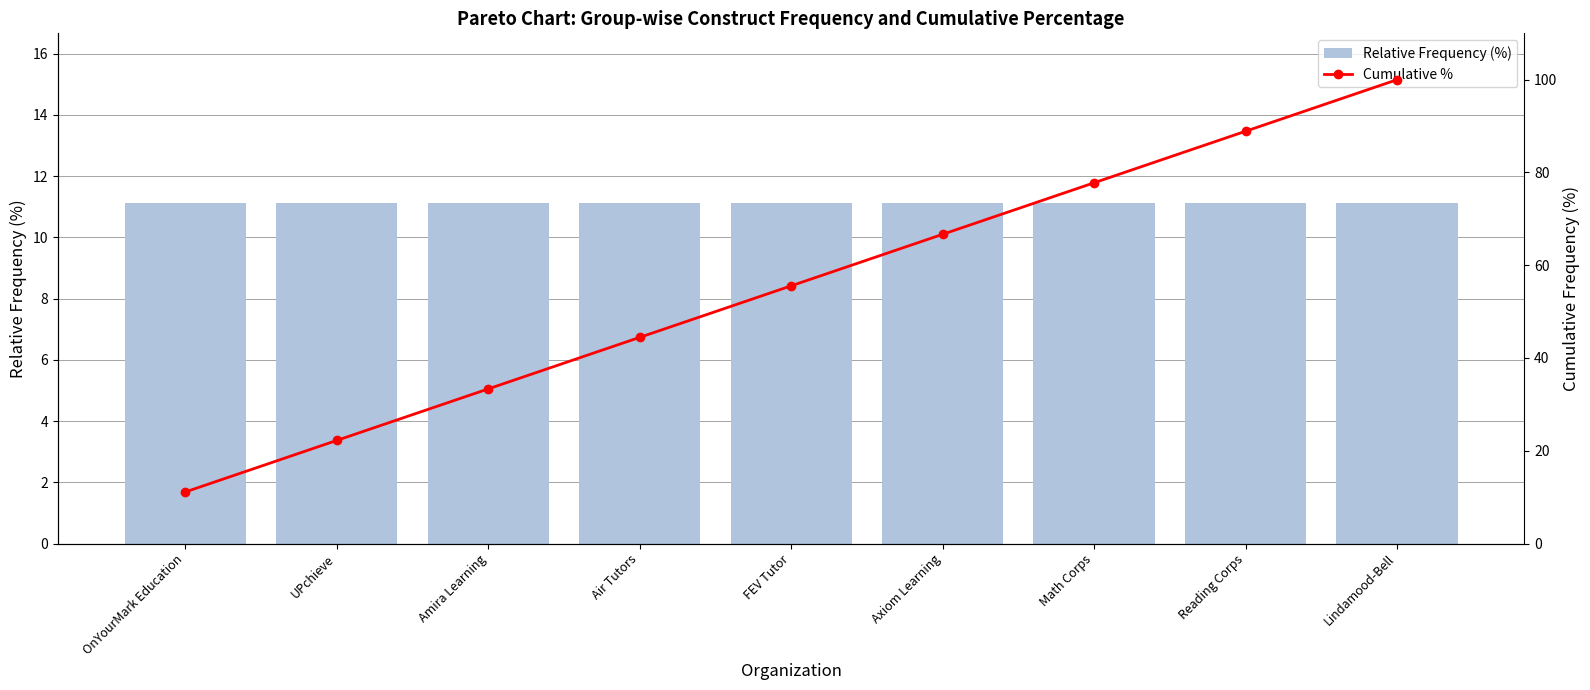

What is the sum of all Cumulative % values?

500.0